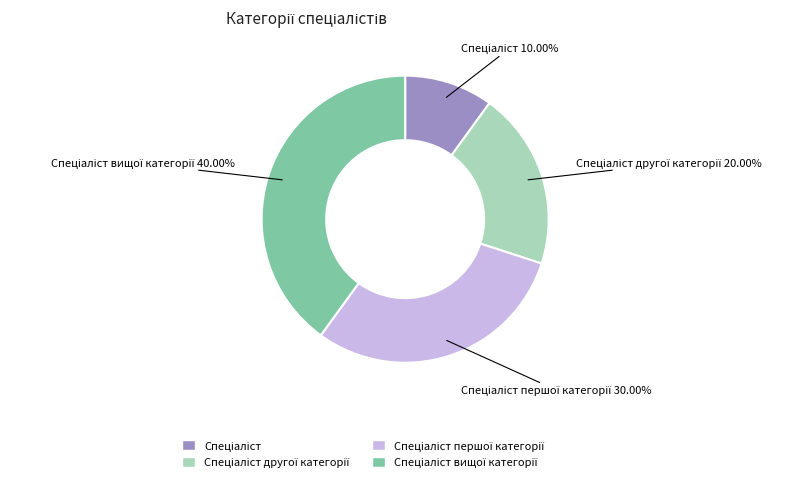

To the nearest percent, what is the difference between the largest and smallest slice percentages?

30%